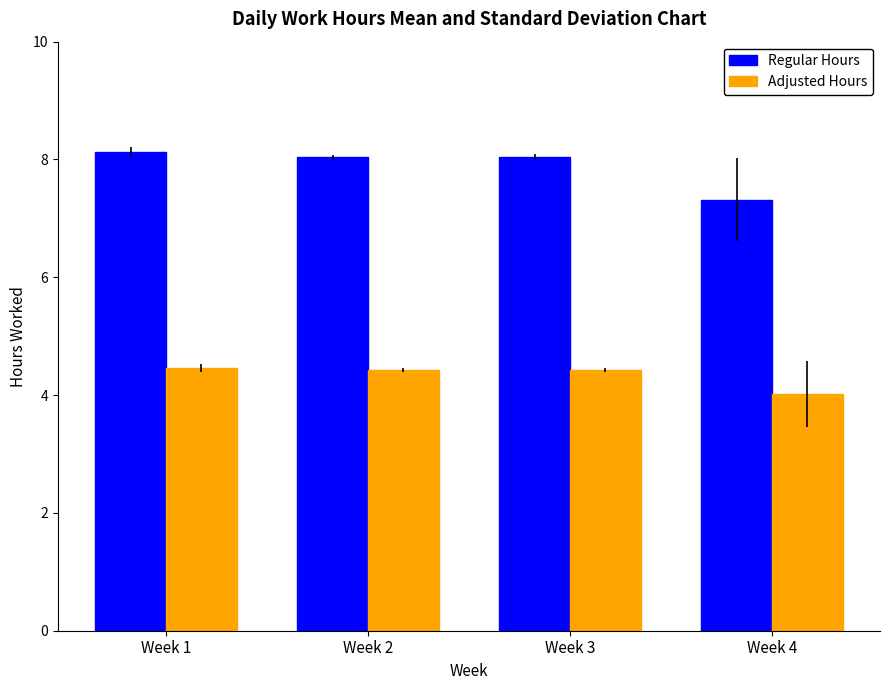

What is the maximum value for Regular Hours?

8.1